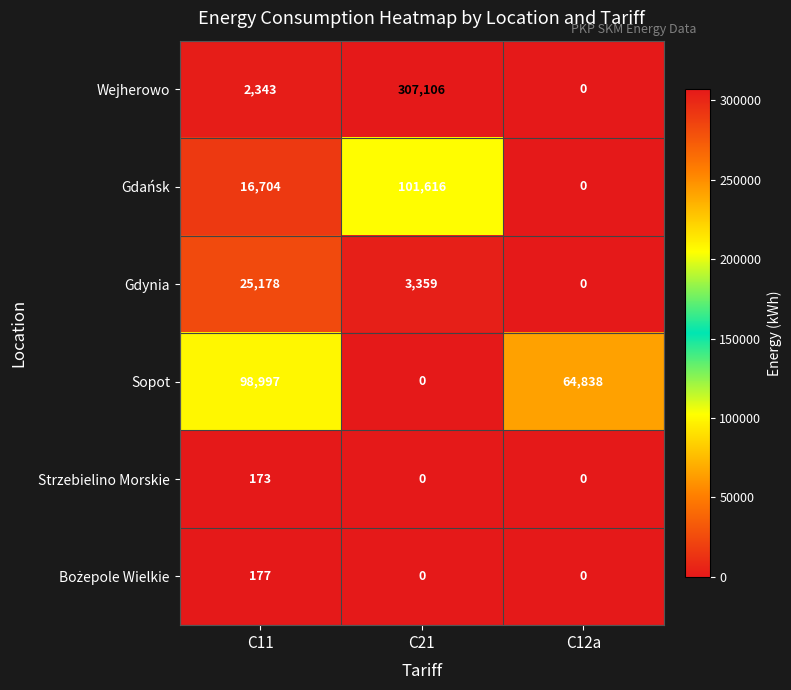

What is the total value across all series at C12a?

64838